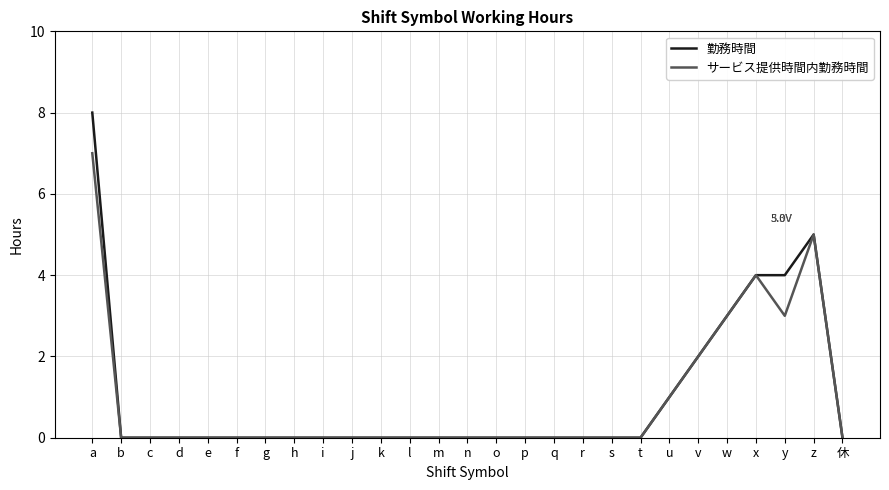

Is the value of 勤務時間 at o greater than the value of サービス提供時間内勤務時間 at z?

No